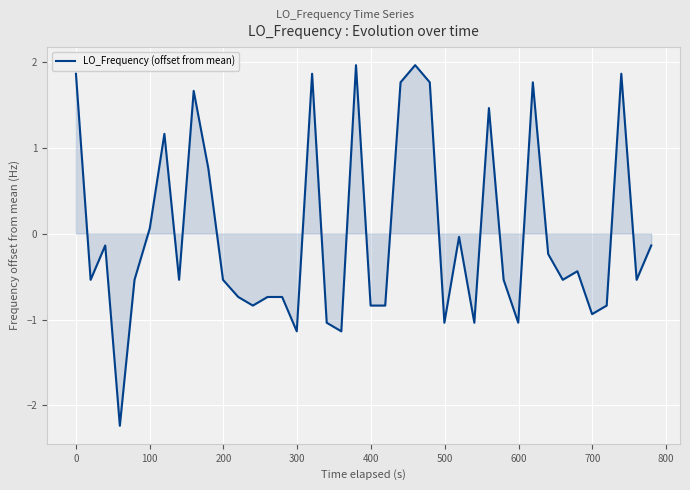

What is the maximum value shown in the chart?

2.0